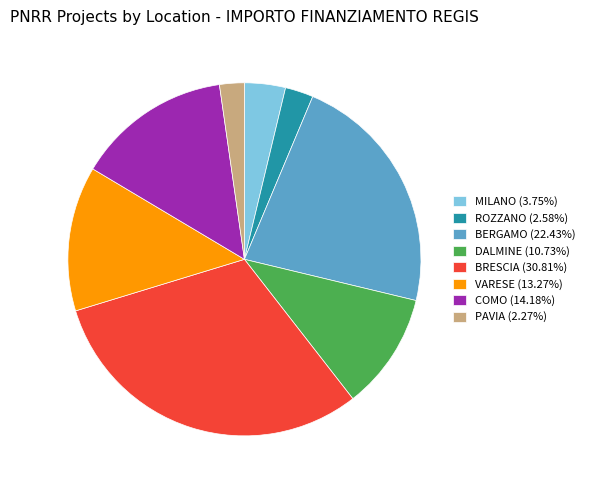

What is the ratio of the value at BRESCIA (30.81%) to the value at PAVIA (2.27%)?

13.6